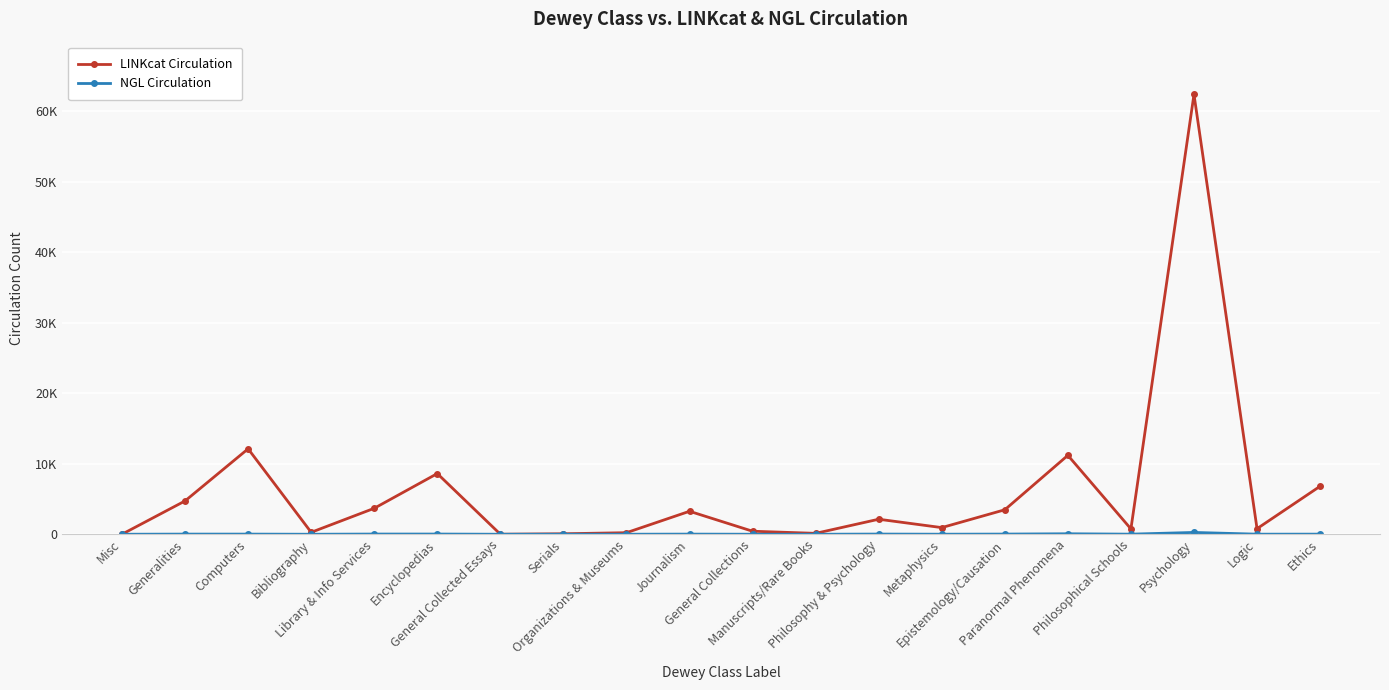

Which category has the lowest value across all series?

Misc